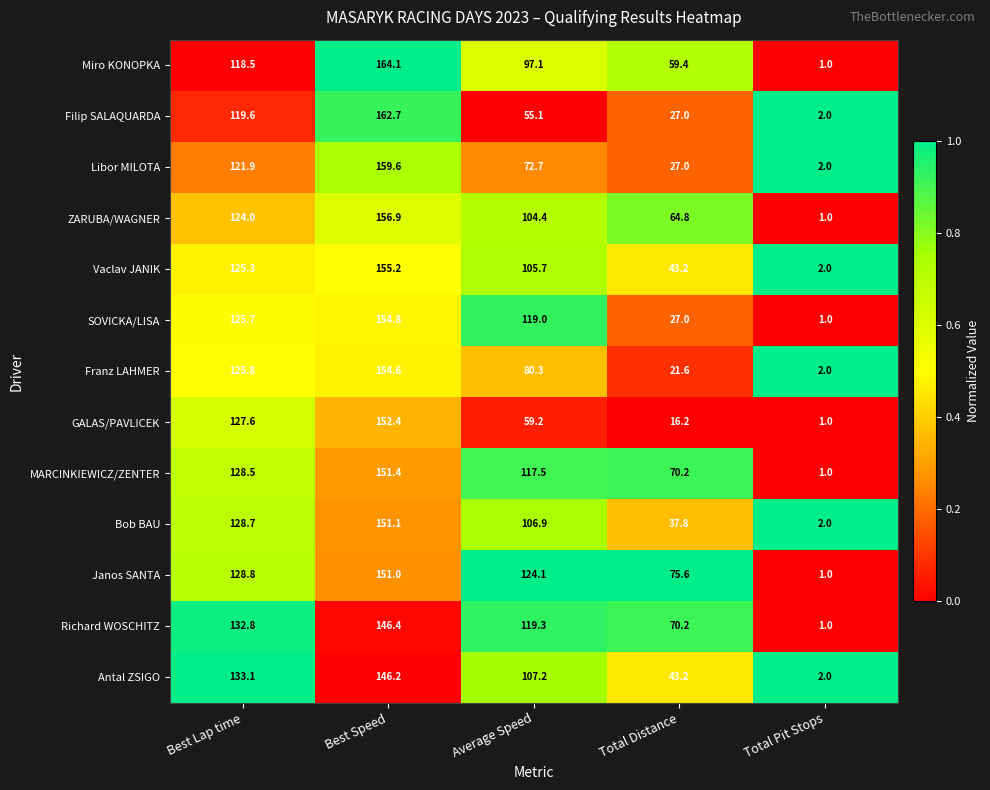

What is the difference between the maximum and minimum values in the Libor MILOTA series?

157.6